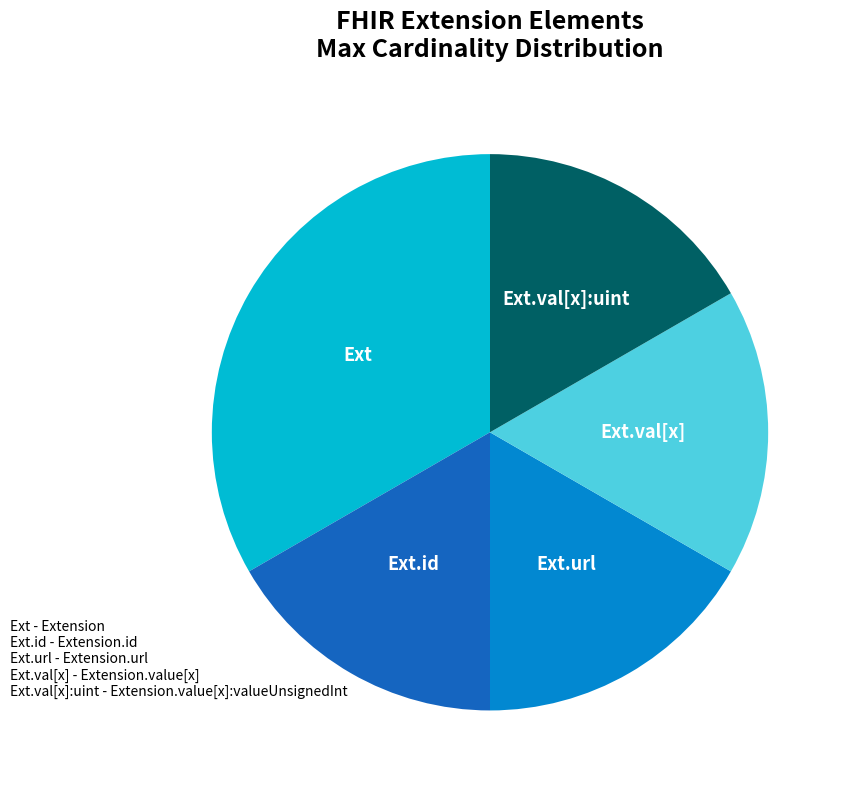

What is the ratio of the value at Ext to the value at Ext.val[x]:uint?

2.0